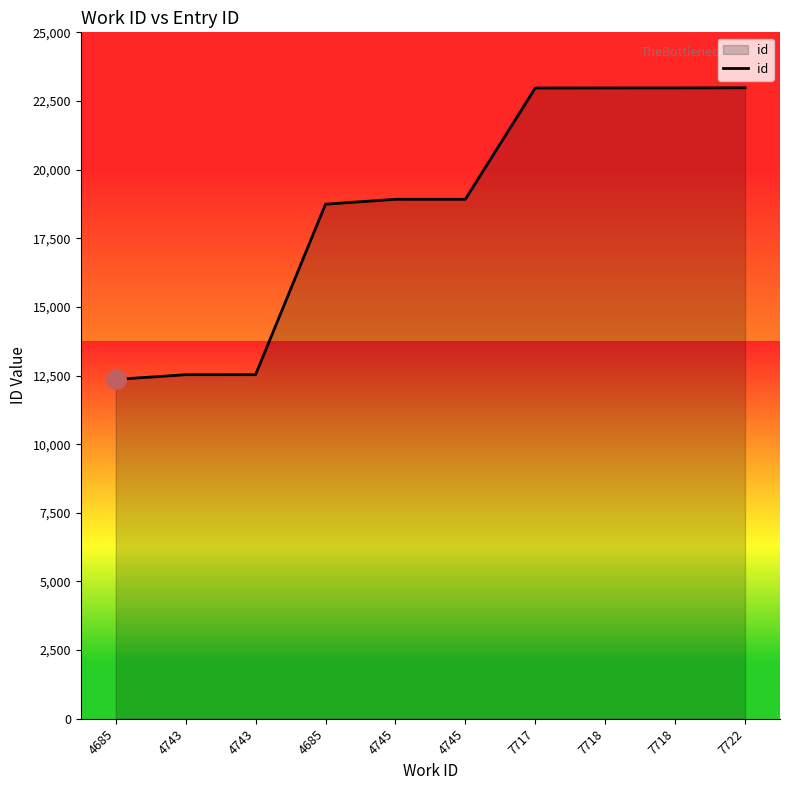

How many distinct data groups are displayed?

1